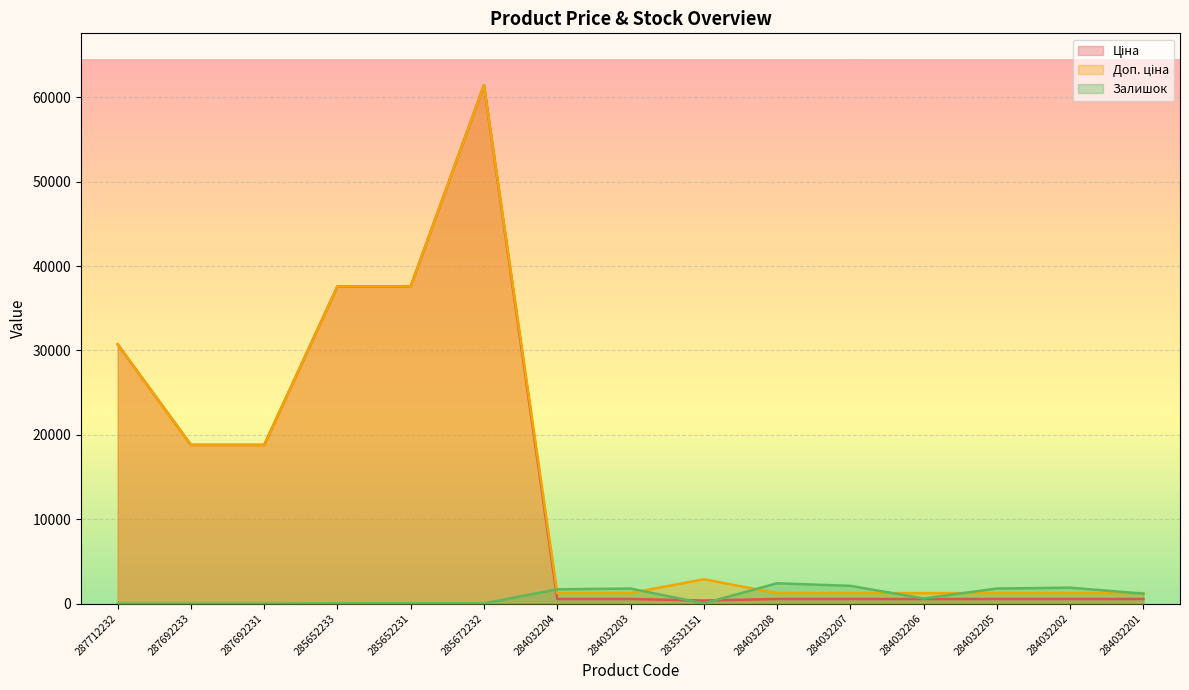

What is the minimum value for Доп. ціна?

1235.4